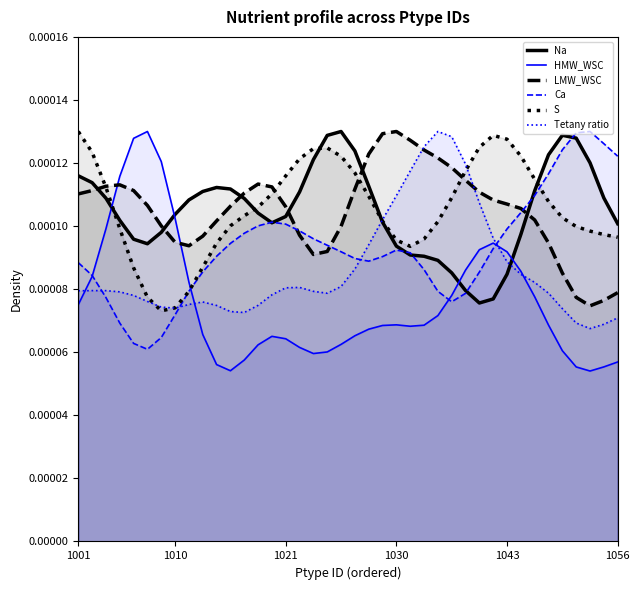

How many interior local peaks does the Tetany ratio series have?

4